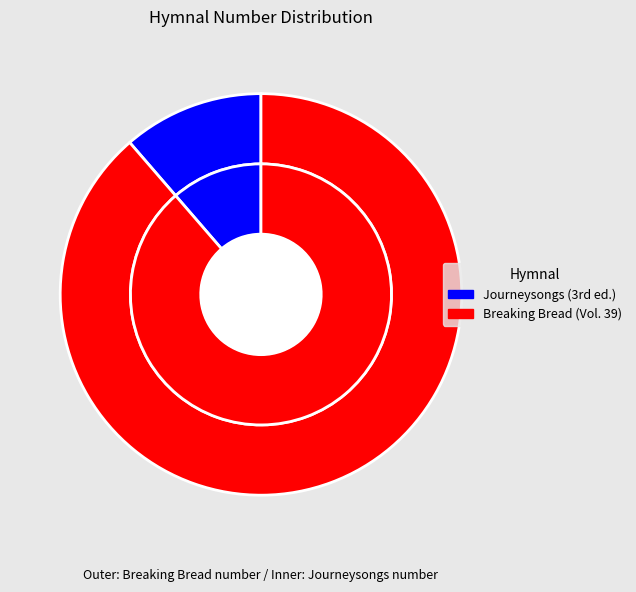

How many slices are in this pie chart?

2